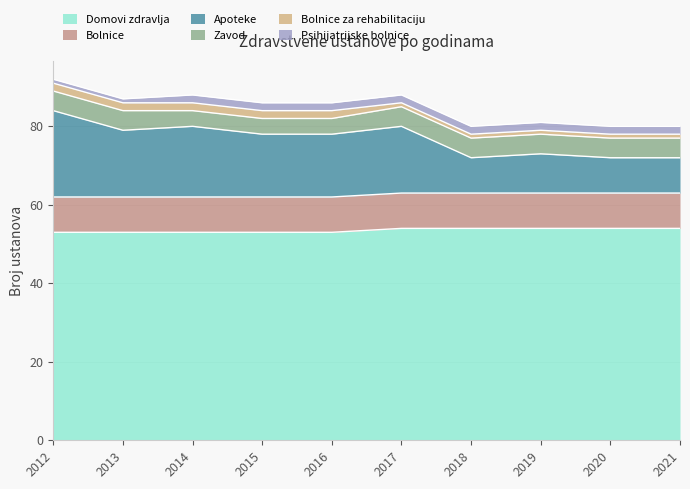

True or false: Domovi zdravlja and Apoteke cross at least once.

False